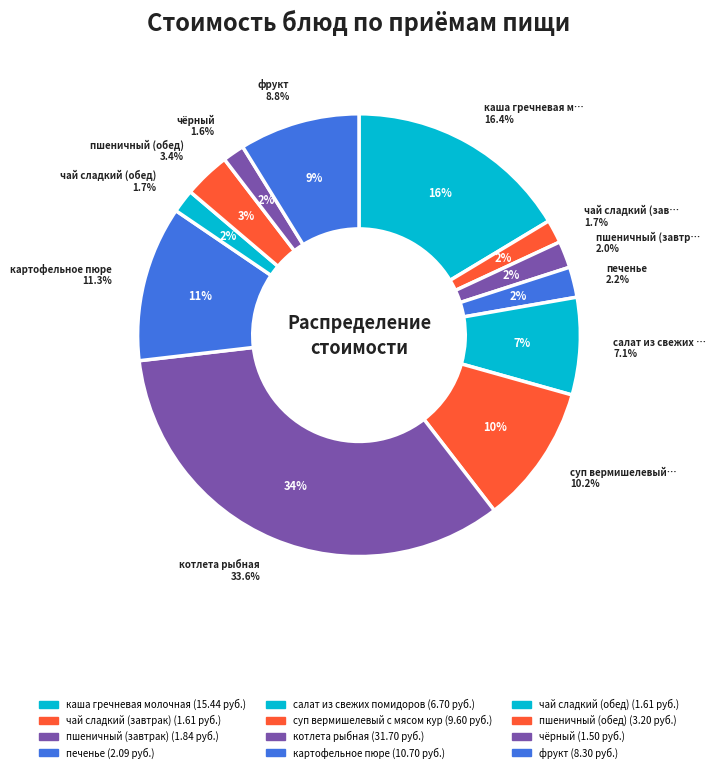

Combined, do чёрный and фрукт account for over 50%?

No